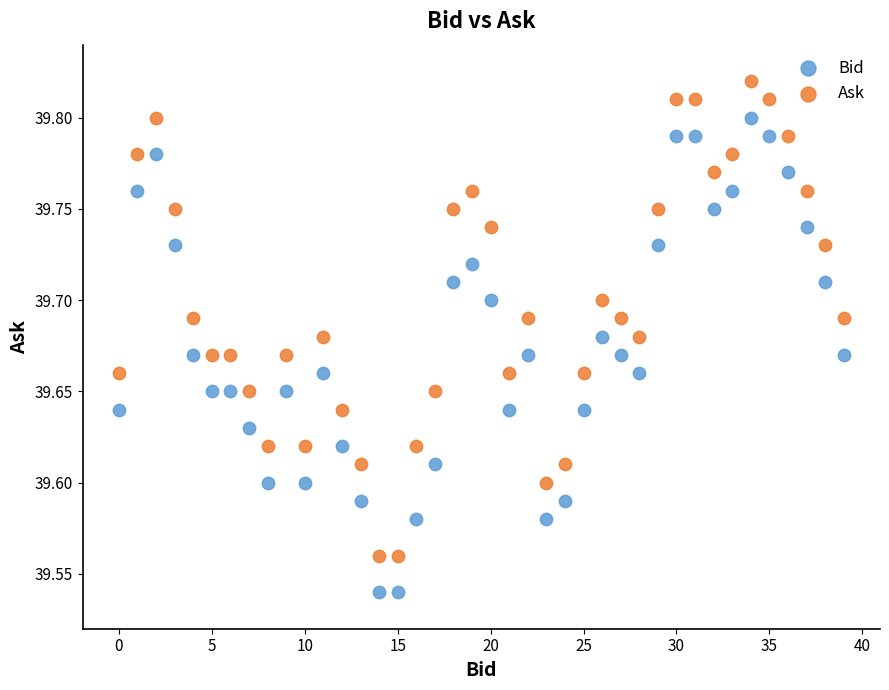

Which series contains the highest Y value?

Ask